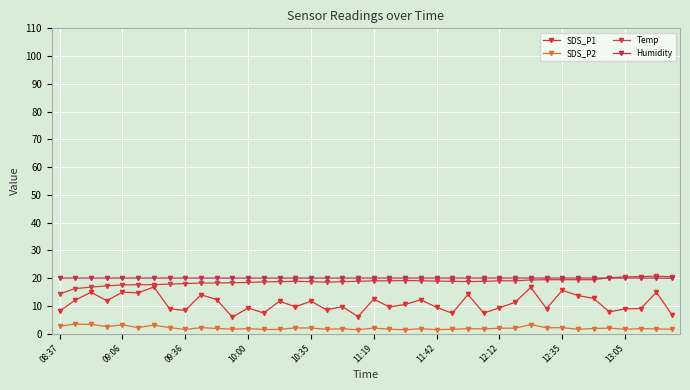

What is the average value of the Humidity series?

20.0